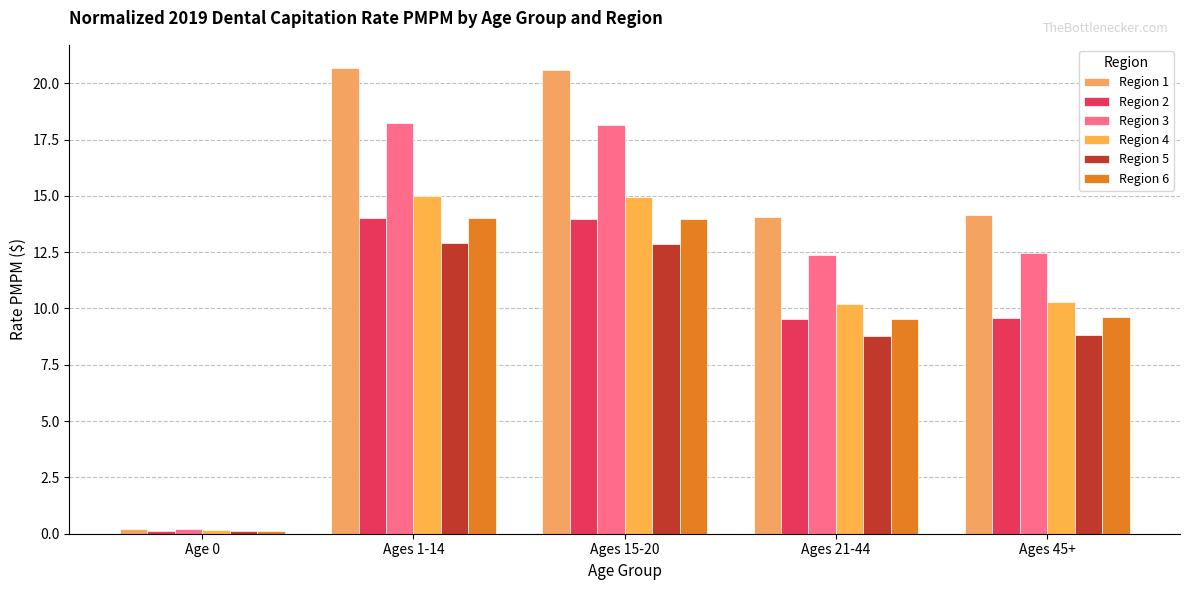

Rank the series at Ages 21-44 from lowest to highest value.

Region 5, Region 2, Region 6, Region 4, Region 3, Region 1